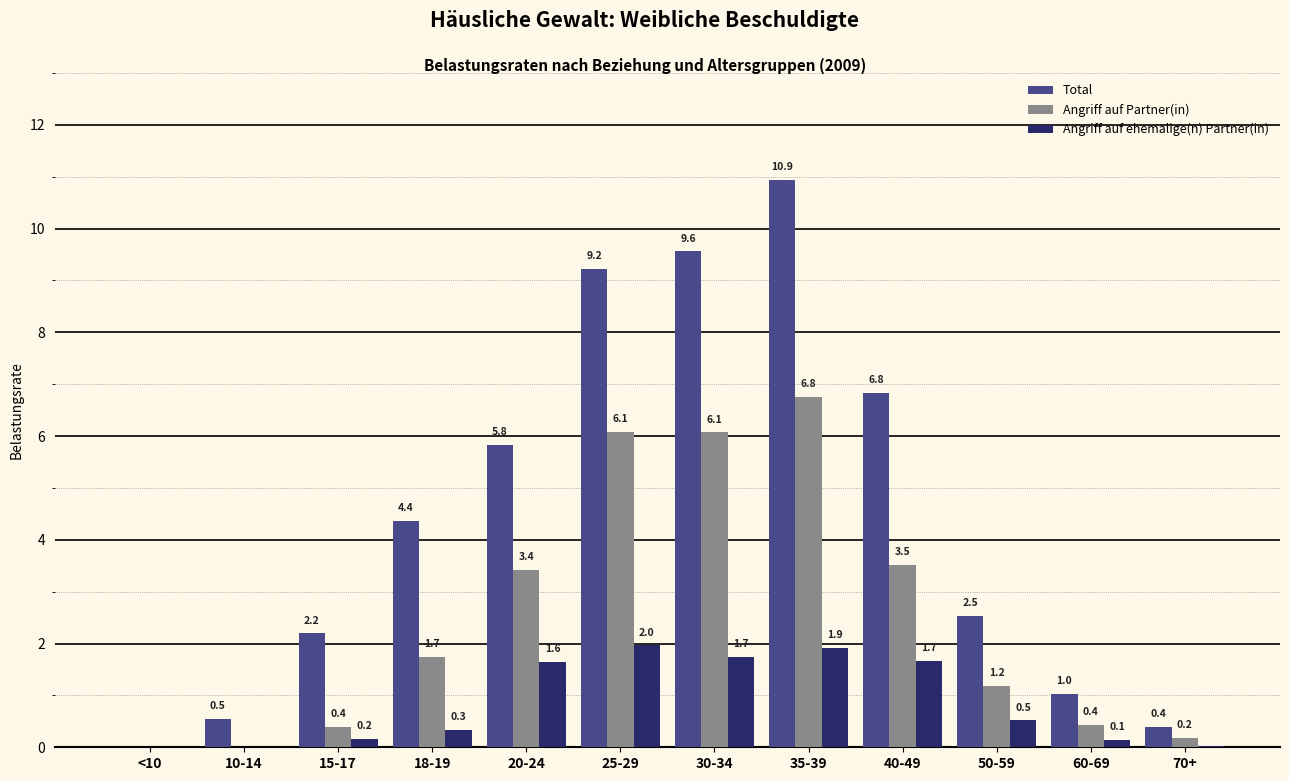

At which category does the chart reach its peak across all series?

35-39